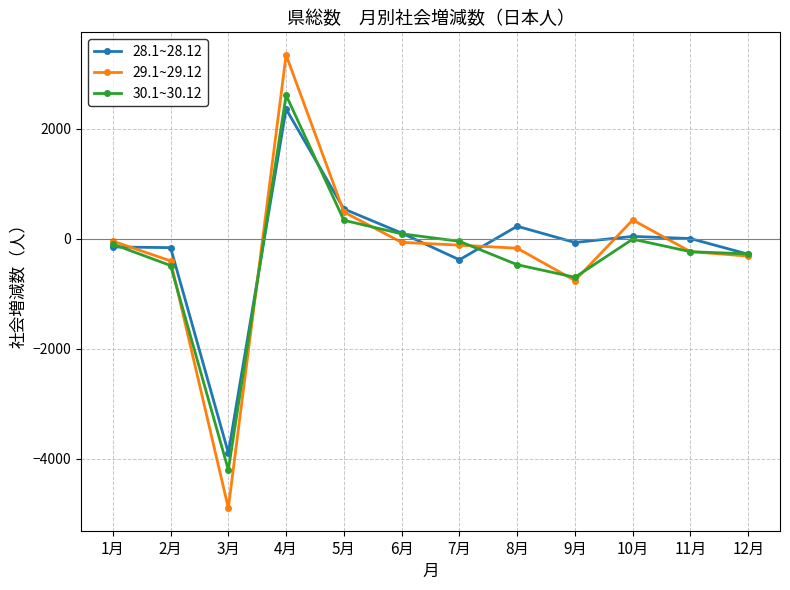

True or false: 29.1~29.12 and 28.1~28.12 cross at least once.

True